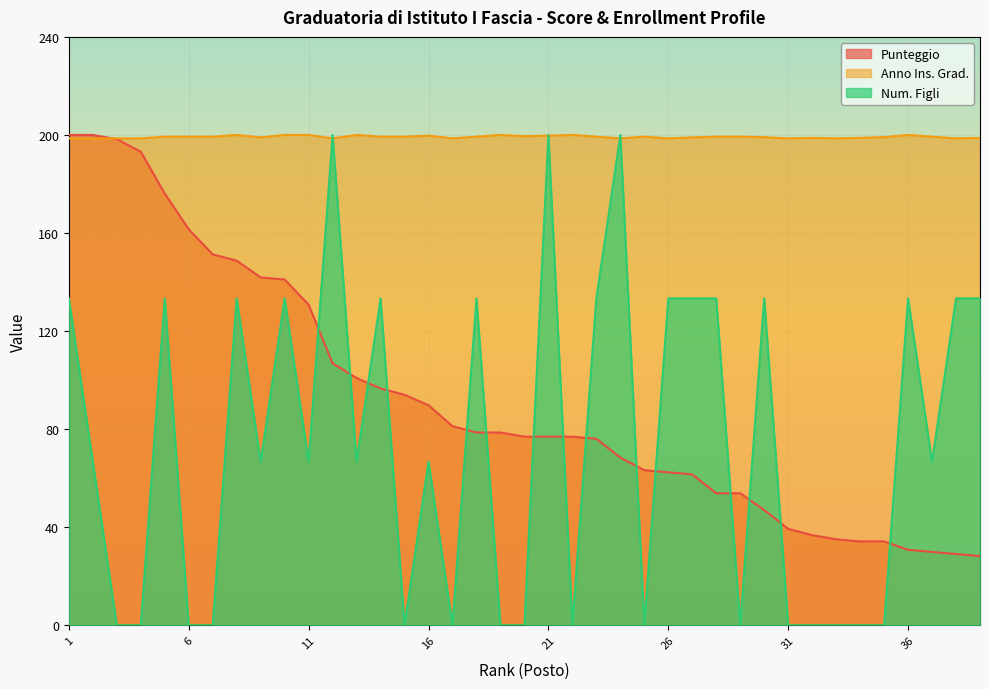

What is the maximum value for Punteggio?

200.0